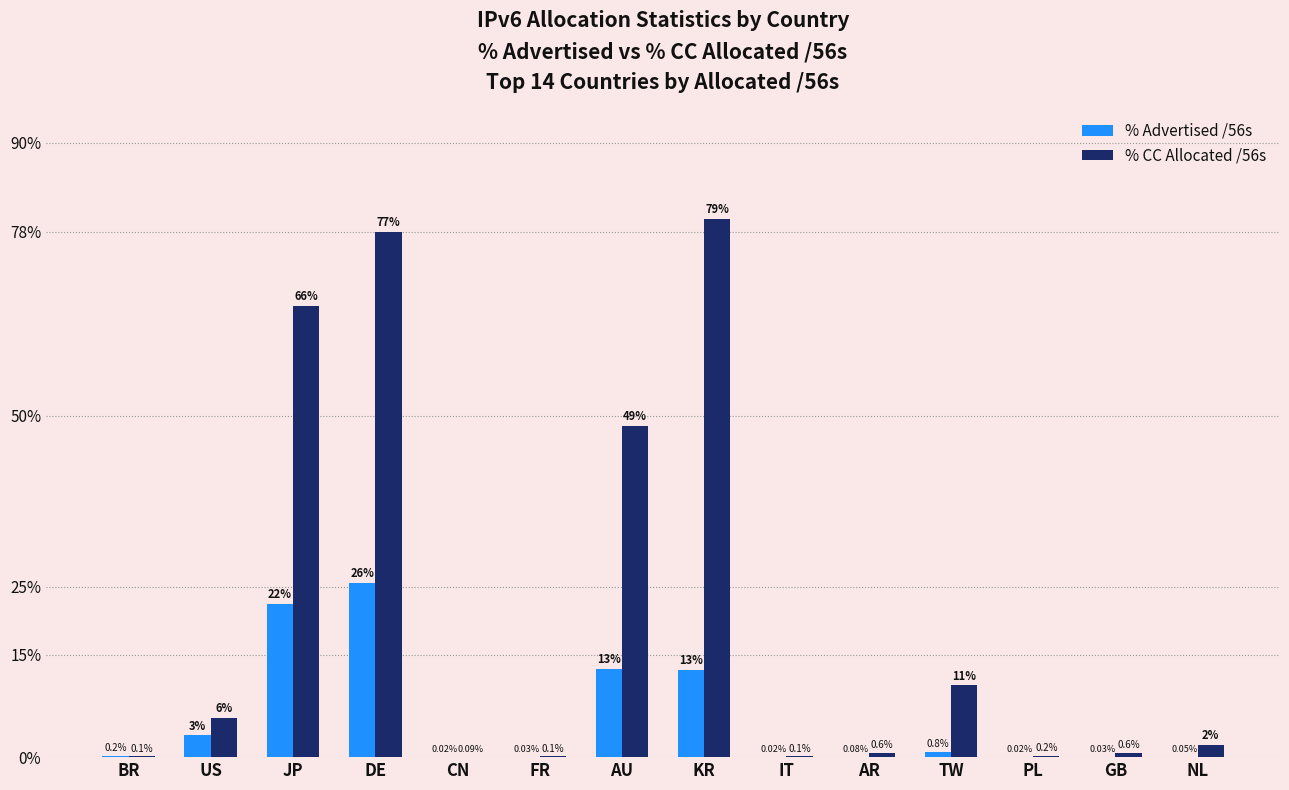

What are all the series names shown in the legend?

% Advertised /56s, % CC Allocated /56s